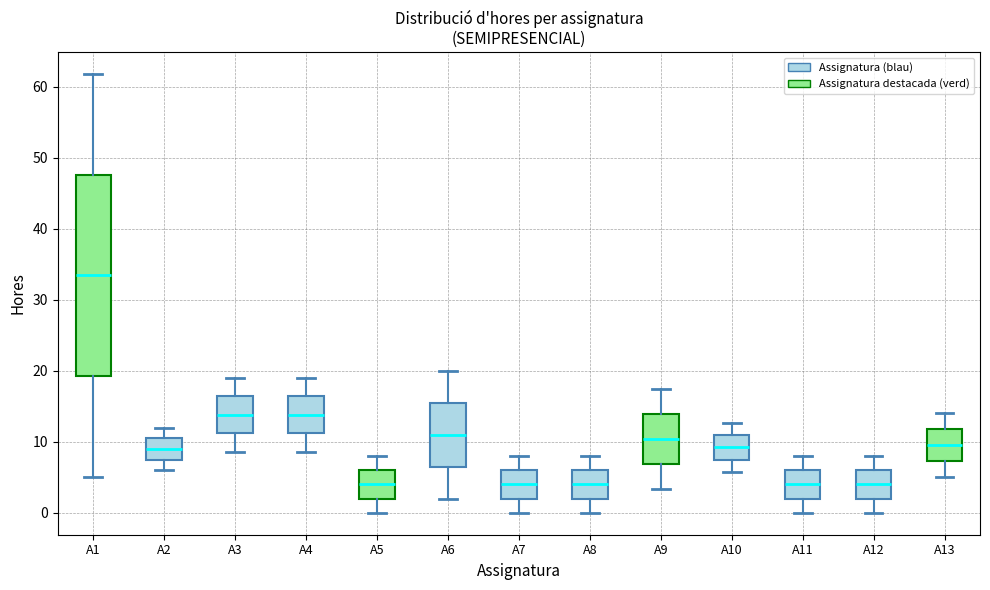

Reading left to right, read every box against the y-axis: the position of its median line, the range the box covers, and the ends of its whiskers. The values are not printed on the chart, so give them approximately, as read against the axis.

A1: median 33, box 19 to 48, whiskers 5 to 62
A2: median 9, box 8 to 11, whiskers 6 to 12
A3: median 14, box 11 to 16, whiskers 9 to 19
A4: median 14, box 11 to 16, whiskers 9 to 19
A5: median 4, box 2 to 6, whiskers 0 to 8
A6: median 11, box 7 to 16, whiskers 2 to 20
A7: median 4, box 2 to 6, whiskers 0 to 8
A8: median 4, box 2 to 6, whiskers 0 to 8
A9: median 10, box 7 to 14, whiskers 3 to 17
A10: median 9, box 7 to 11, whiskers 6 to 13
A11: median 4, box 2 to 6, whiskers 0 to 8
A12: median 4, box 2 to 6, whiskers 0 to 8
A13: median 10, box 7 to 12, whiskers 5 to 14